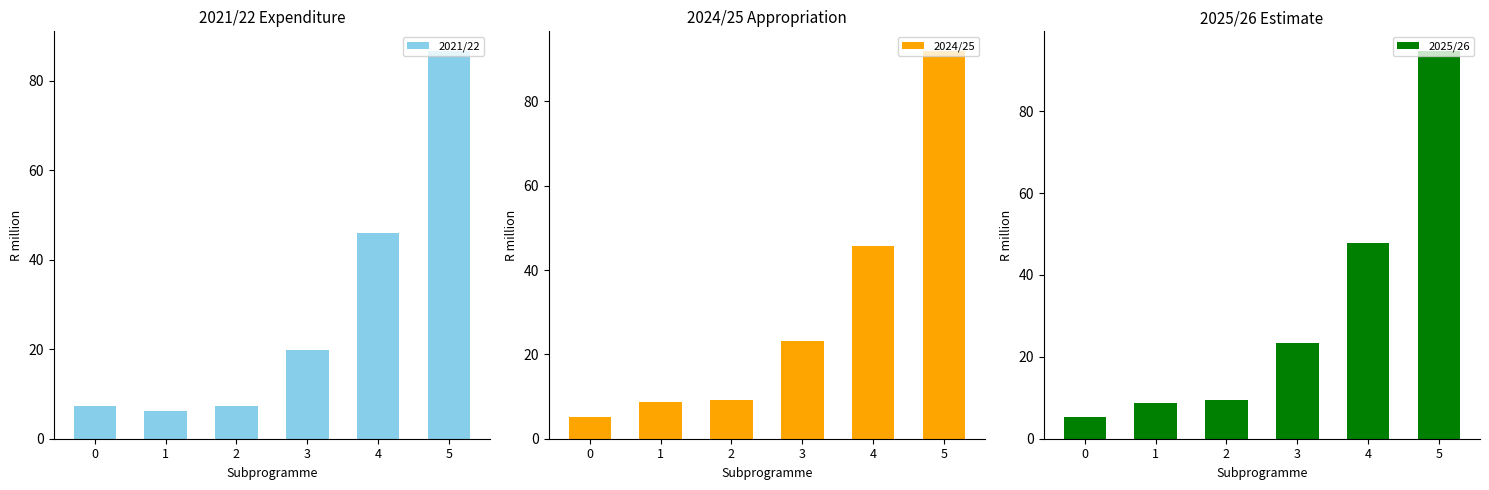

Between 0 and 3, which is larger?

3